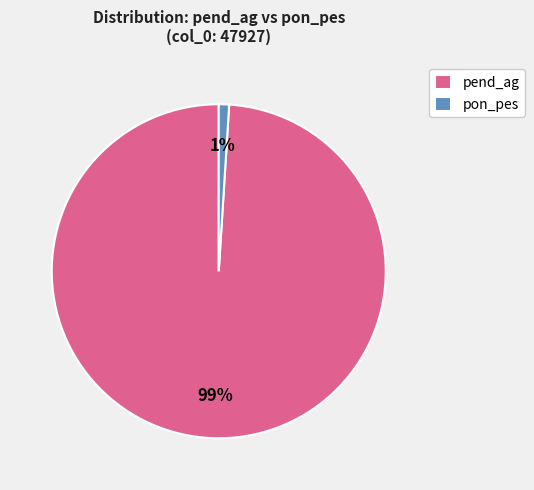

To the nearest percent, what is the combined percentage of pend_ag and pon_pes?

100%